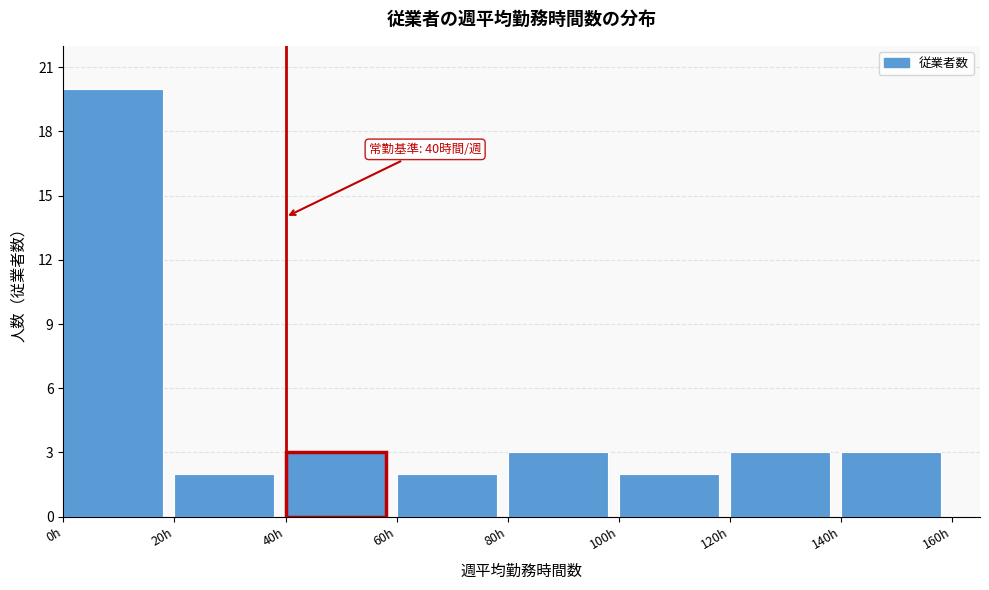

Which range on the x-axis has the tallest bar?

0 to 20